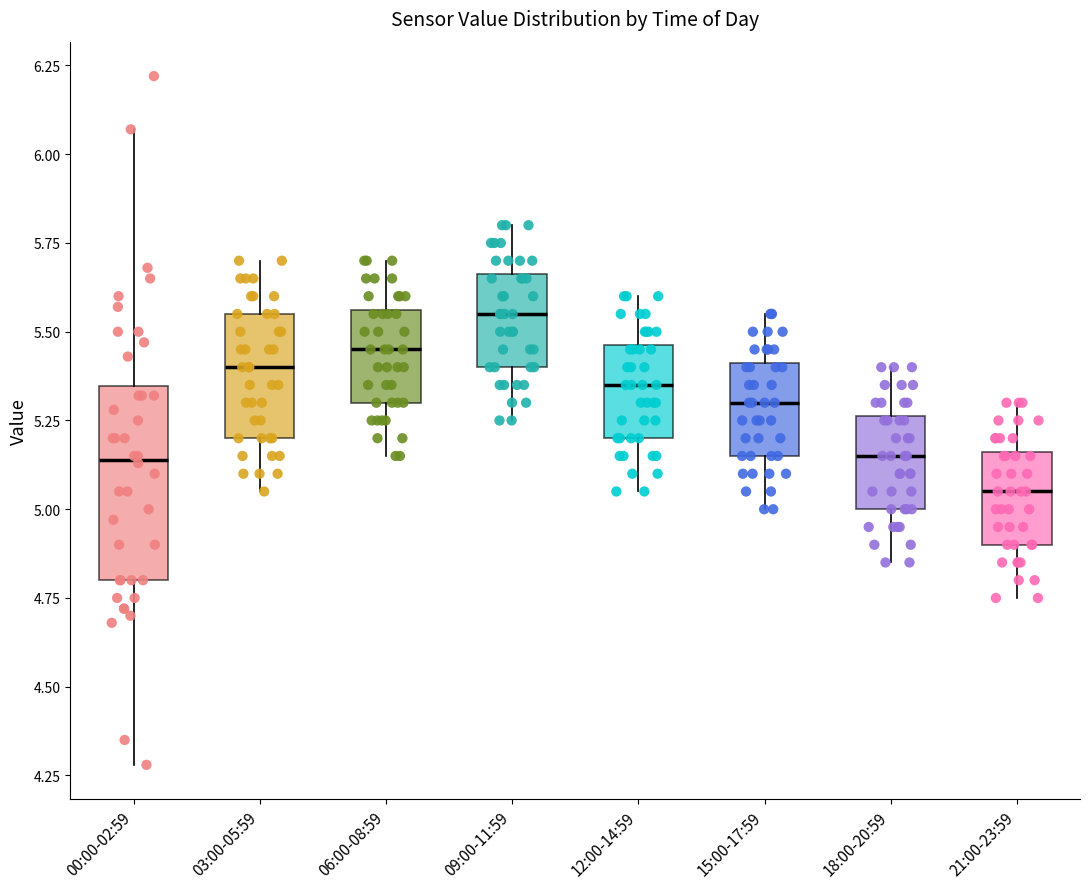

Where does the lower whisker of the box for 21:00-23:59 end on the y-axis? The values are not printed on the chart, so give them approximately, as read against the axis.

4.75